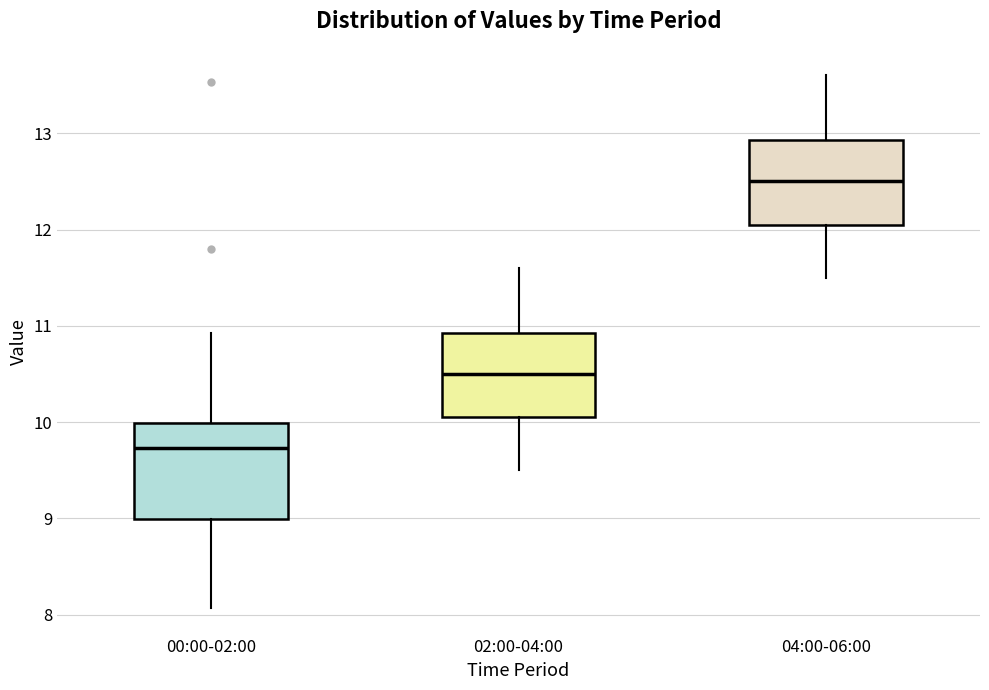

Where does the lower whisker of the box for 00:00-02:00 end on the y-axis? The values are not printed on the chart, so give them approximately, as read against the axis.

8.1